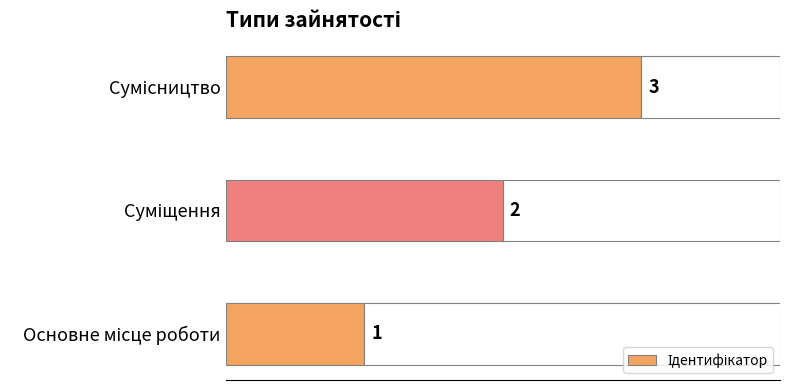

What is the average value?

2